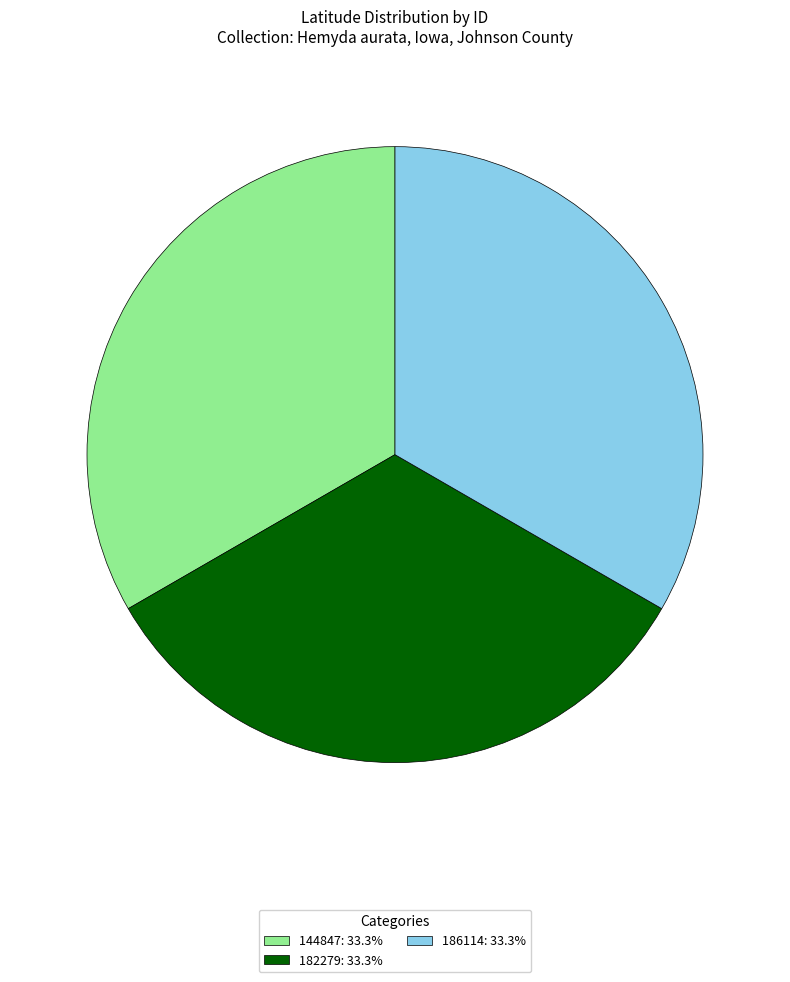

Approximately how many times larger is the value at 144847: 33.3% compared to 186114: 33.3%?

1.0